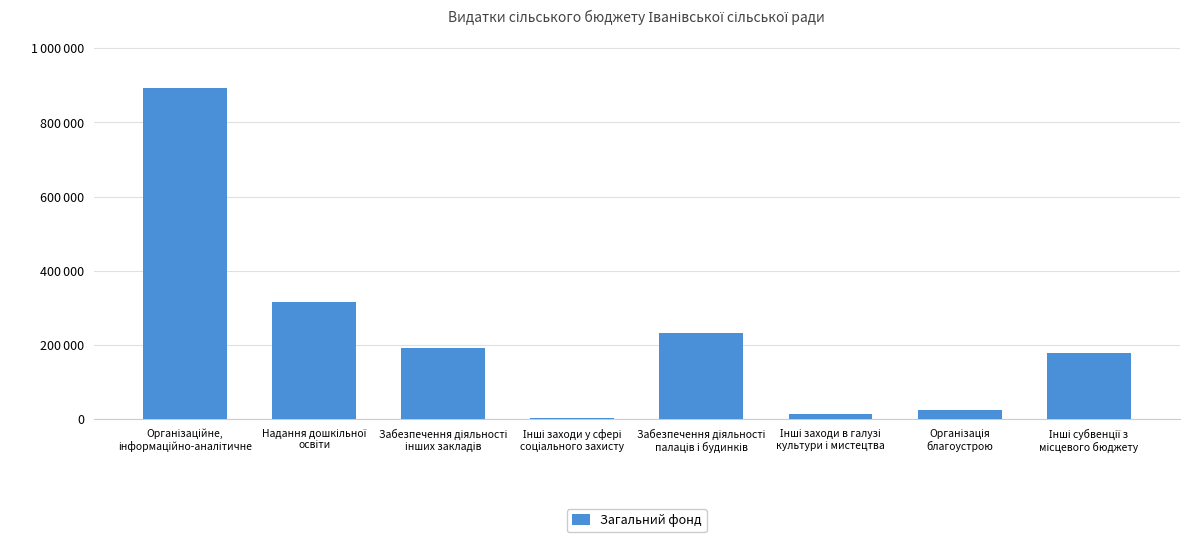

Where does the data first go above 192812?

Організаційне,
інформаційно-аналітичне